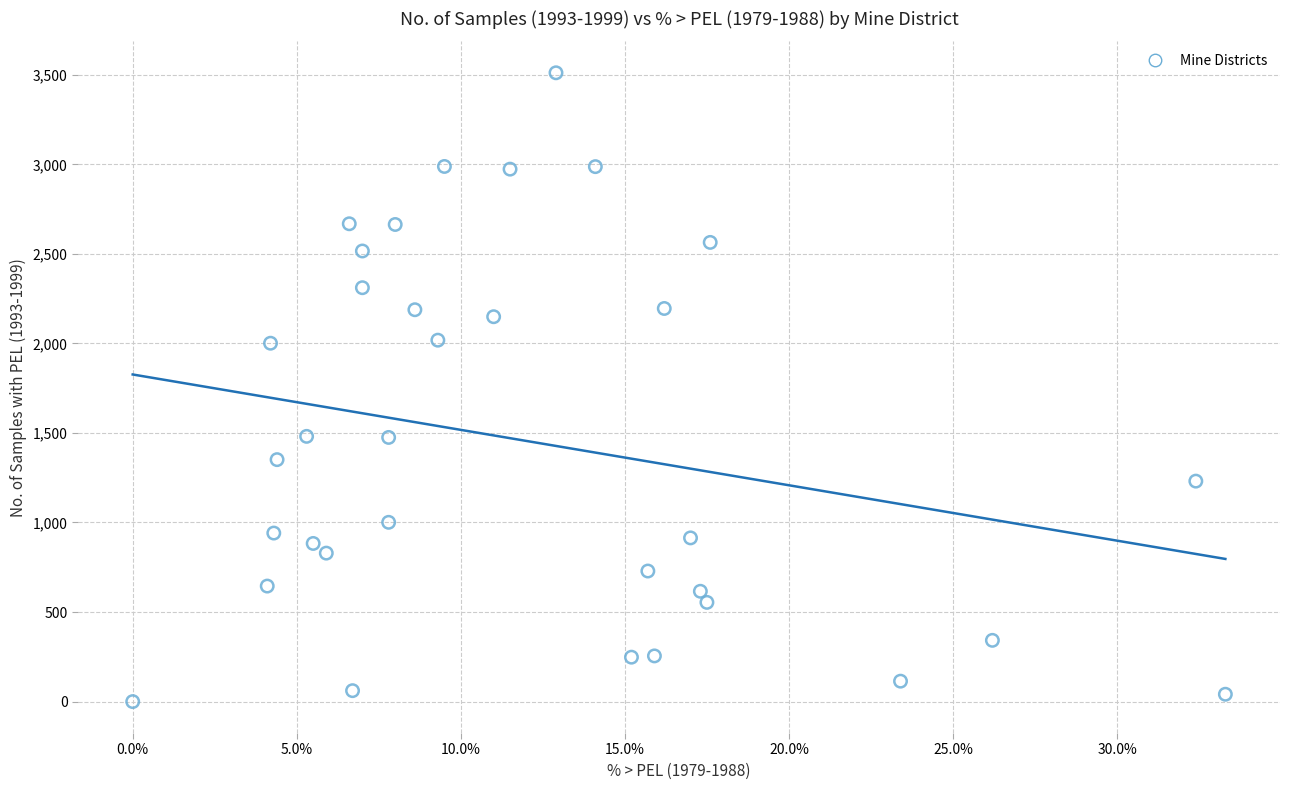

What is the range of Y values (max minus min)?

3511